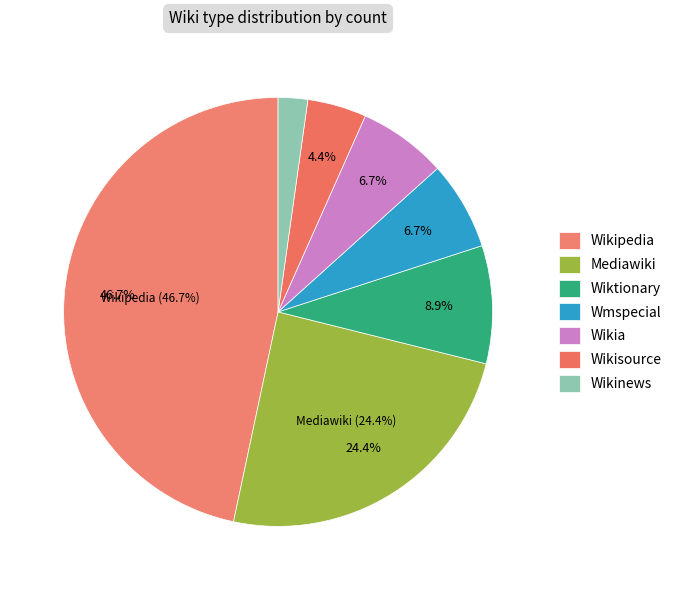

To the nearest percent, what portion does Wiktionary represent?

9%